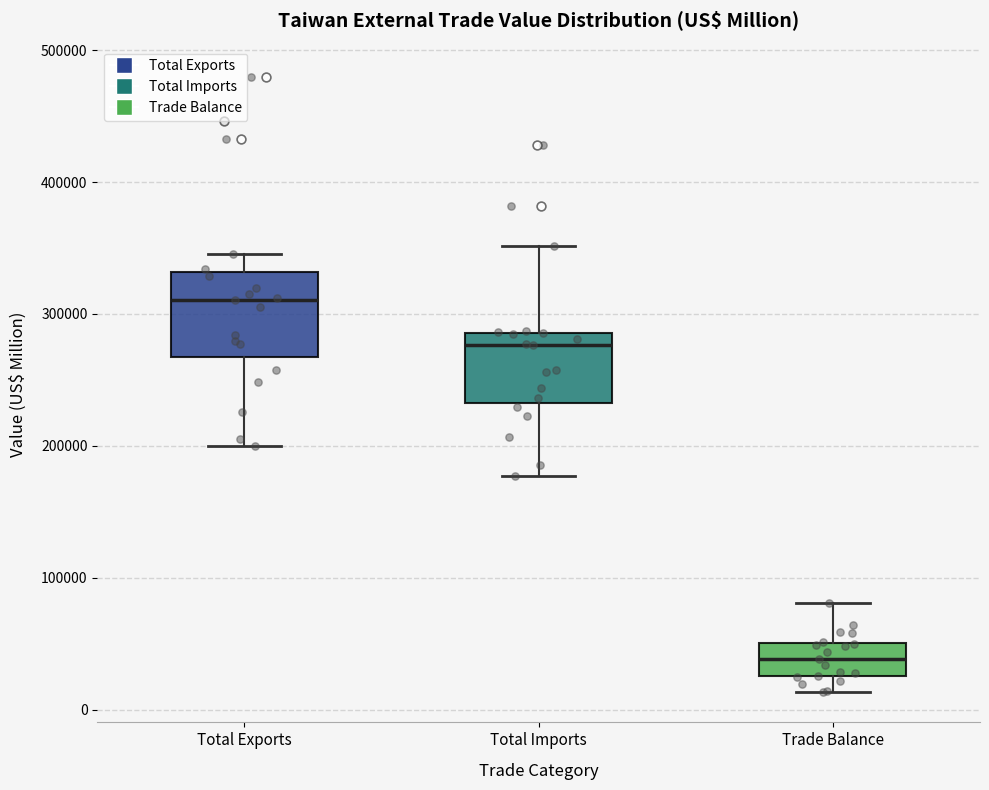

Reading left to right, read every box against the y-axis: the position of its median line, the range the box covers, and the ends of its whiskers. The values are not printed on the chart, so give them approximately, as read against the axis.

Total Exports: median 310000, box 270000 to 330000, whiskers 200000 to 350000
Total Imports: median 280000, box 230000 to 290000, whiskers 180000 to 350000
Trade Balance: median 40000, box 30000 to 50000, whiskers 10000 to 80000